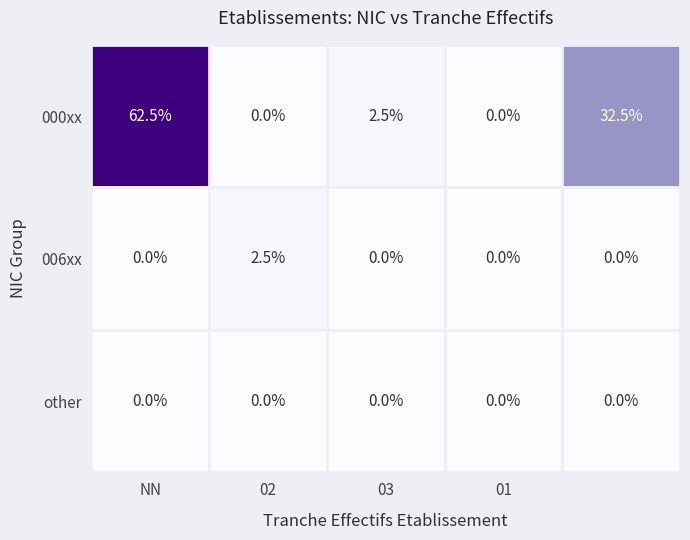

Which series has the widest spread of values?

000xx